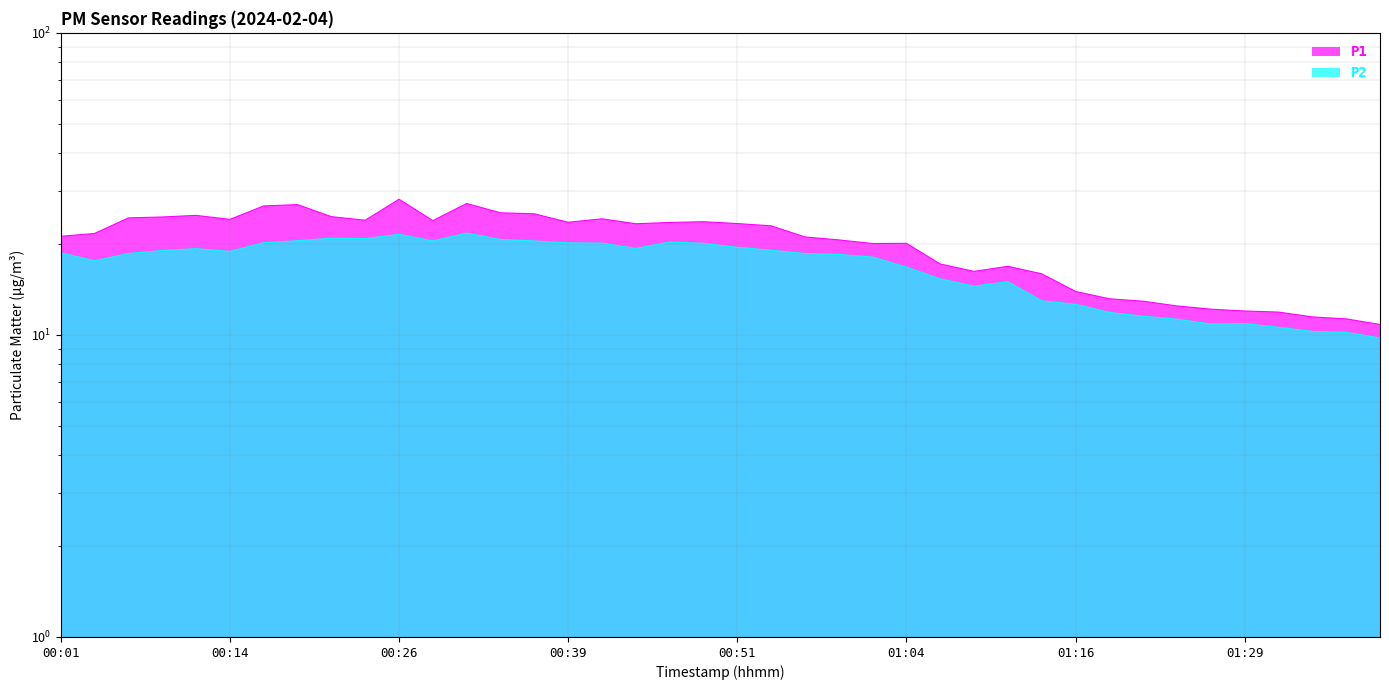

What are all the series names shown in the legend?

P1, P2